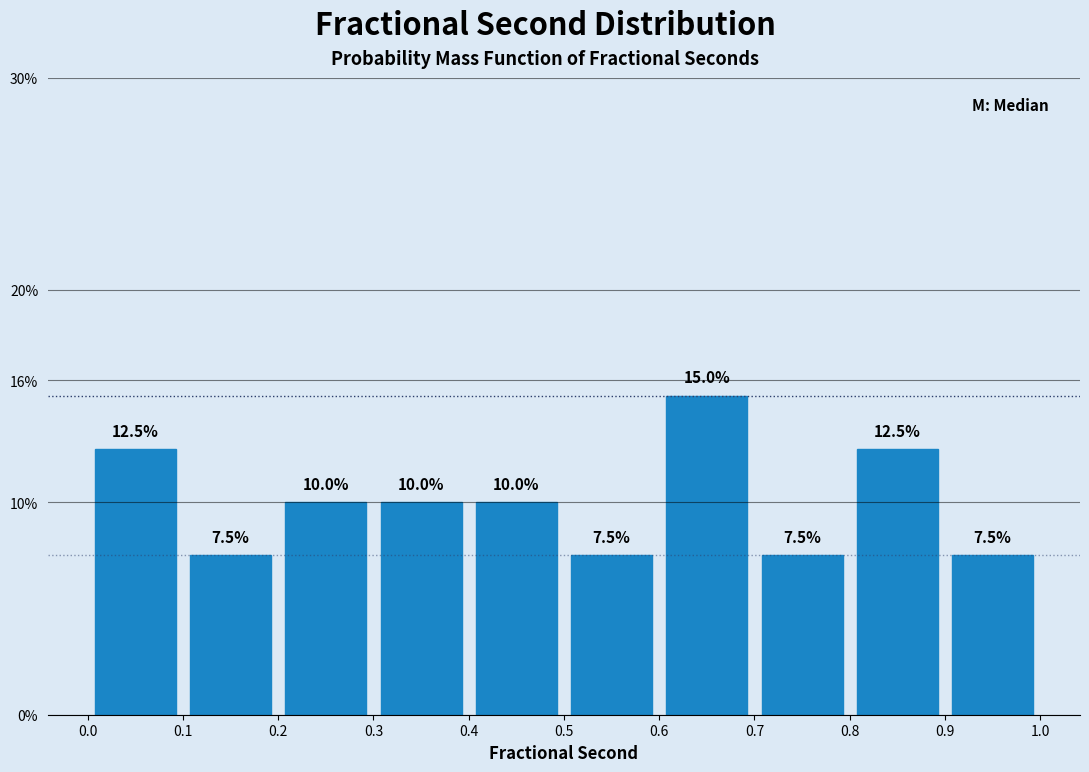

How tall is the bar that spans 0.7 to 0.8 on the x-axis?

7.5